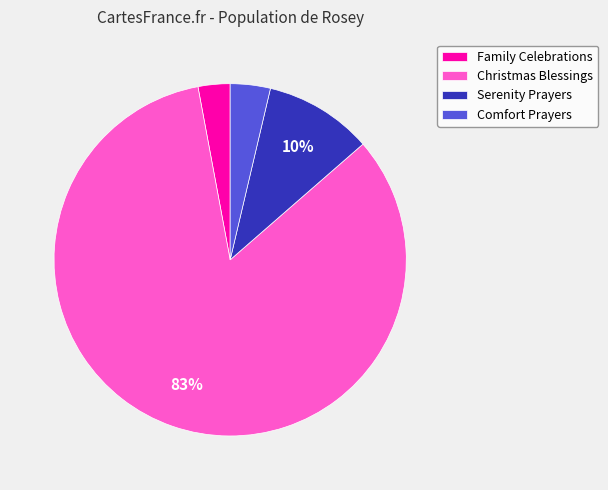

Count the number of slices in the pie.

4